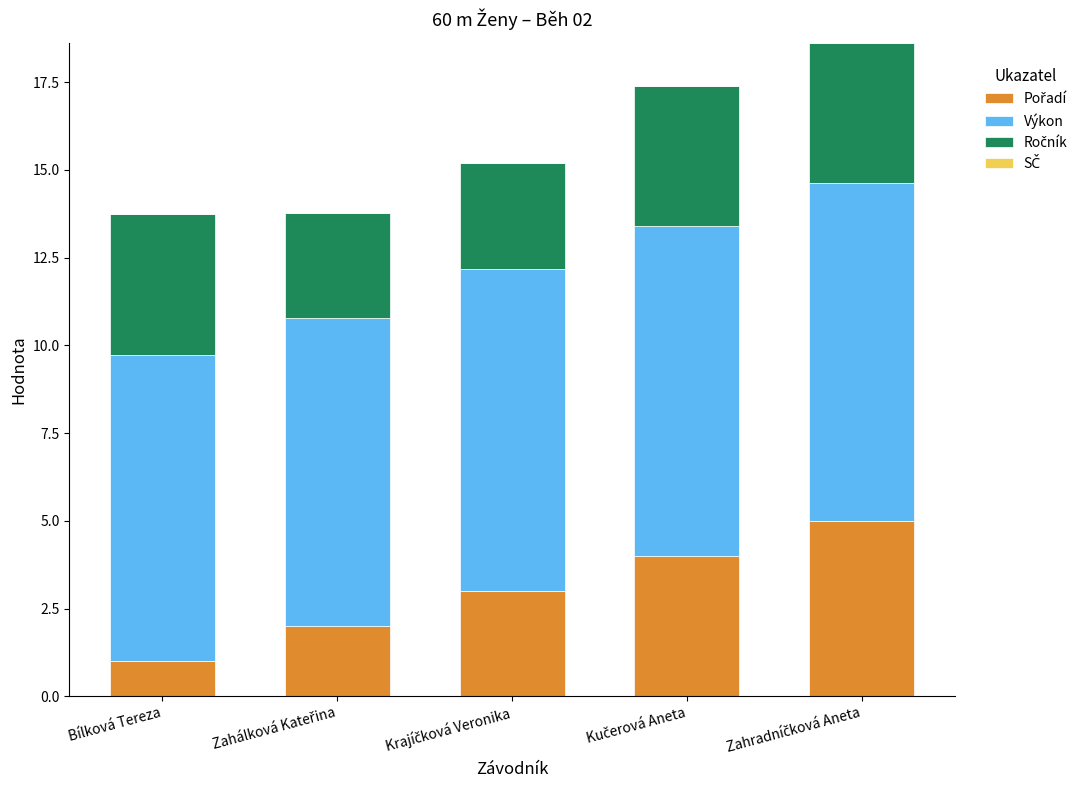

Does the chart contain stacked bars?

Yes